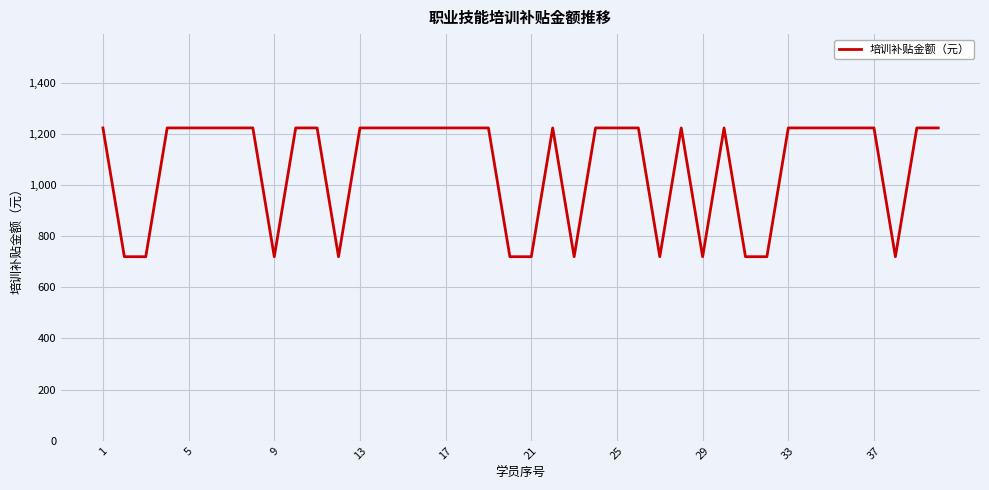

What is the average value?

1073